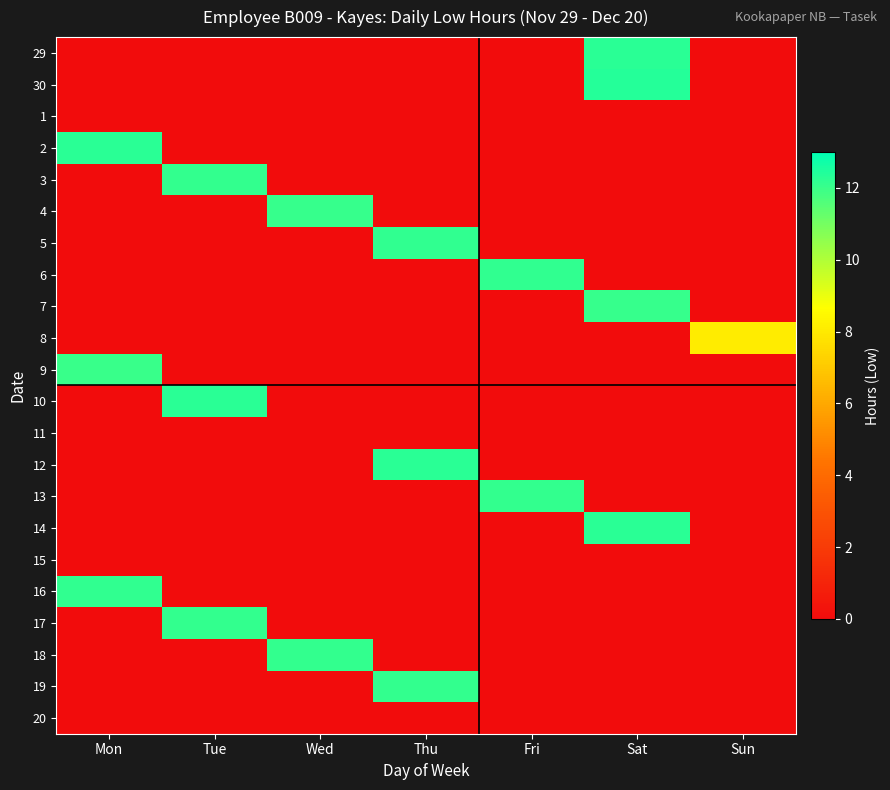

Reading left to right, list all the values displayed in this chart.

29: Mon=0.0	Tue=0.0	Wed=0.0	Thu=0.0	Fri=0.0	Sat=12.3	Sun=0.0
30: Mon=0.0	Tue=0.0	Wed=0.0	Thu=0.0	Fri=0.0	Sat=12.4	Sun=0.0
1: Mon=0.0	Tue=0.0	Wed=0.0	Thu=0.0	Fri=0.0	Sat=0.0	Sun=0.0
2: Mon=12.3	Tue=0.0	Wed=0.0	Thu=0.0	Fri=0.0	Sat=0.0	Sun=0.0
3: Mon=0.0	Tue=12.1	Wed=0.0	Thu=0.0	Fri=0.0	Sat=0.0	Sun=0.0
4: Mon=0.0	Tue=0.0	Wed=12.1	Thu=0.0	Fri=0.0	Sat=0.0	Sun=0.0
5: Mon=0.0	Tue=0.0	Wed=0.0	Thu=12.2	Fri=0.0	Sat=0.0	Sun=0.0
6: Mon=0.0	Tue=0.0	Wed=0.0	Thu=0.0	Fri=12.2	Sat=0.0	Sun=0.0
7: Mon=0.0	Tue=0.0	Wed=0.0	Thu=0.0	Fri=0.0	Sat=12.1	Sun=0.0
8: Mon=0.0	Tue=0.0	Wed=0.0	Thu=0.0	Fri=0.0	Sat=0.0	Sun=8.1
9: Mon=12.0	Tue=0.0	Wed=0.0	Thu=0.0	Fri=0.0	Sat=0.0	Sun=0.0
10: Mon=0.0	Tue=12.2	Wed=0.0	Thu=0.0	Fri=0.0	Sat=0.0	Sun=0.0
11: Mon=0.0	Tue=0.0	Wed=0.0	Thu=0.0	Fri=0.0	Sat=0.0	Sun=0.0
12: Mon=0.0	Tue=0.0	Wed=0.0	Thu=12.3	Fri=0.0	Sat=0.0	Sun=0.0
13: Mon=0.0	Tue=0.0	Wed=0.0	Thu=0.0	Fri=12.1	Sat=0.0	Sun=0.0
14: Mon=0.0	Tue=0.0	Wed=0.0	Thu=0.0	Fri=0.0	Sat=12.2	Sun=0.0
15: Mon=0.0	Tue=0.0	Wed=0.0	Thu=0.0	Fri=0.0	Sat=0.0	Sun=0.0
16: Mon=12.1	Tue=0.0	Wed=0.0	Thu=0.0	Fri=0.0	Sat=0.0	Sun=0.0
17: Mon=0.0	Tue=12.1	Wed=0.0	Thu=0.0	Fri=0.0	Sat=0.0	Sun=0.0
18: Mon=0.0	Tue=0.0	Wed=12.1	Thu=0.0	Fri=0.0	Sat=0.0	Sun=0.0
19: Mon=0.0	Tue=0.0	Wed=0.0	Thu=12.1	Fri=0.0	Sat=0.0	Sun=0.0
20: Mon=0.0	Tue=0.0	Wed=0.0	Thu=0.0	Fri=0.0	Sat=0.0	Sun=0.0